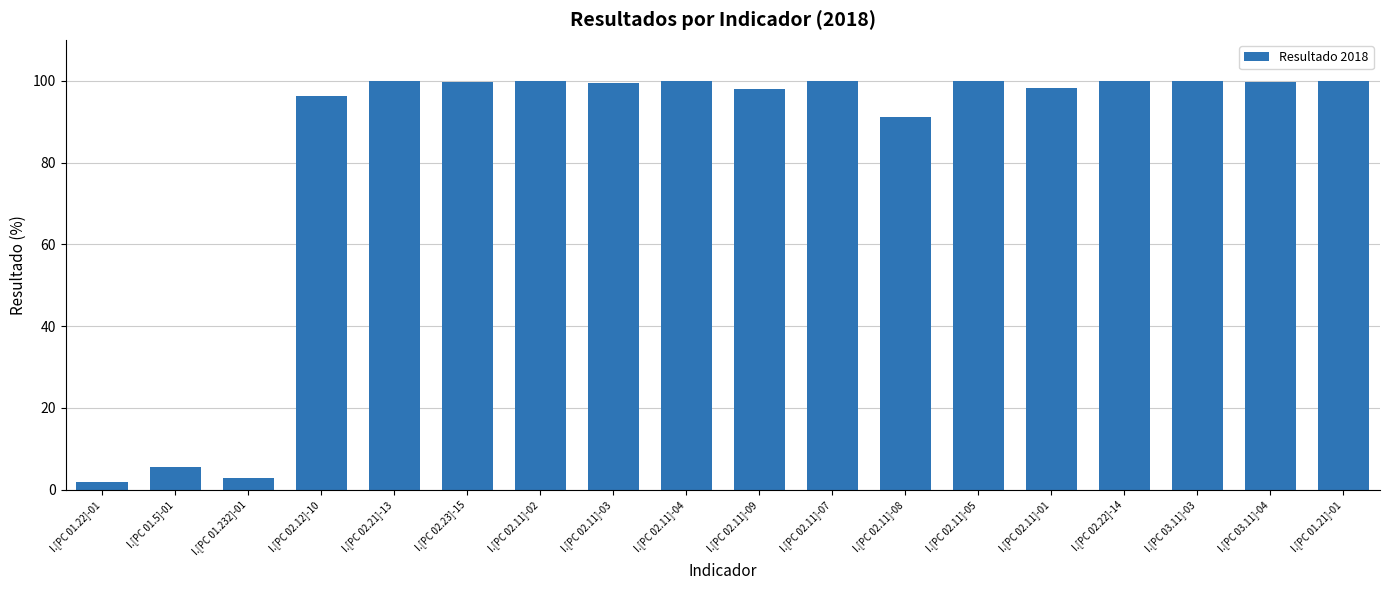

How many distinct data groups are displayed?

1